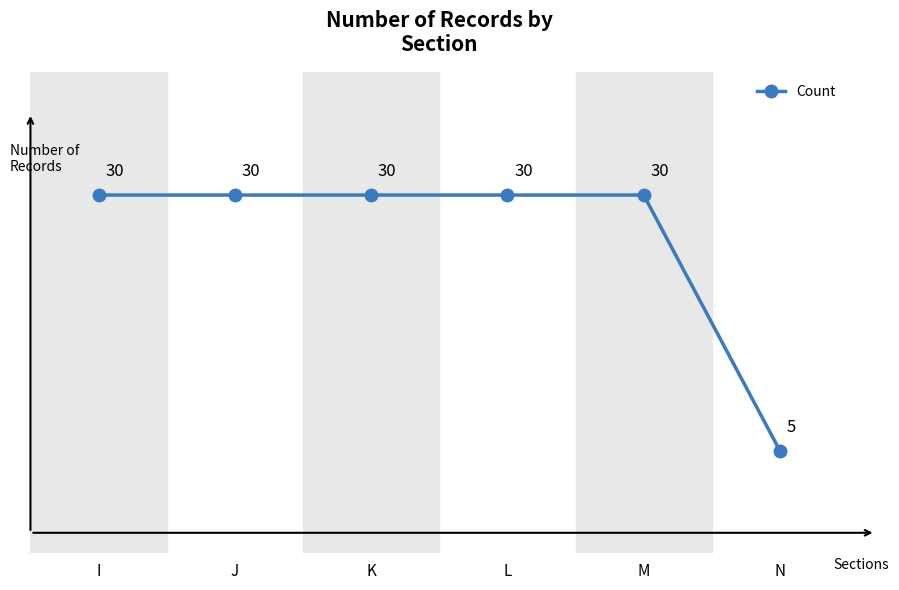

What is the average value?

26